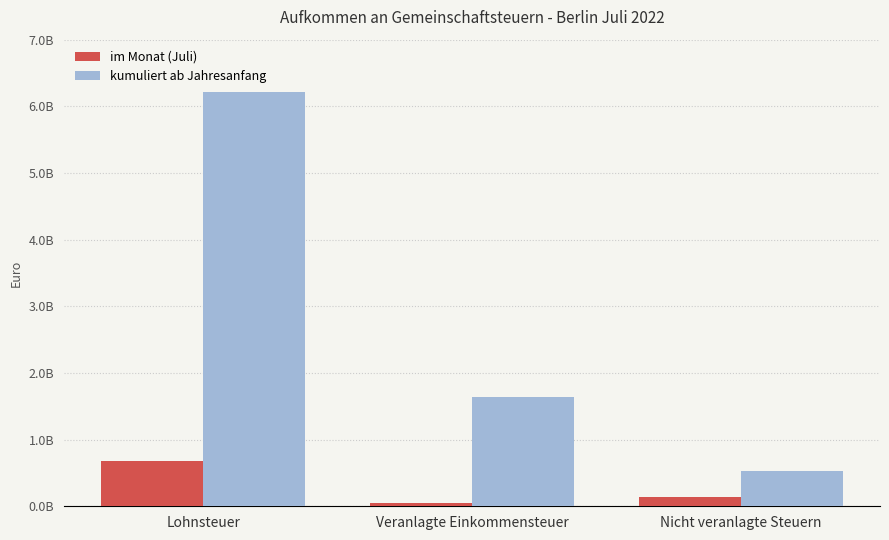

Which label corresponds to the smallest value in the chart?

Veranlagte Einkommensteuer